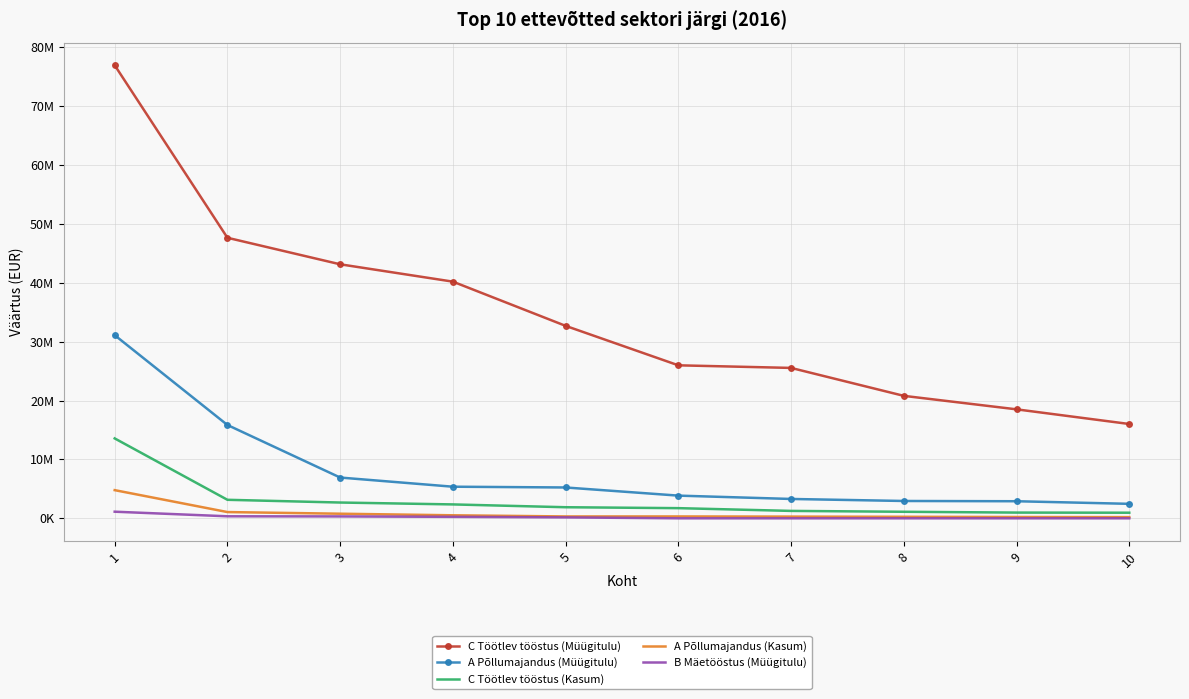

What are all the series names shown in the legend?

C Töötlev tööstus (Müügitulu), A Põllumajandus (Müügitulu), C Töötlev tööstus (Kasum), A Põllumajandus (Kasum), B Mäetööstus (Müügitulu)